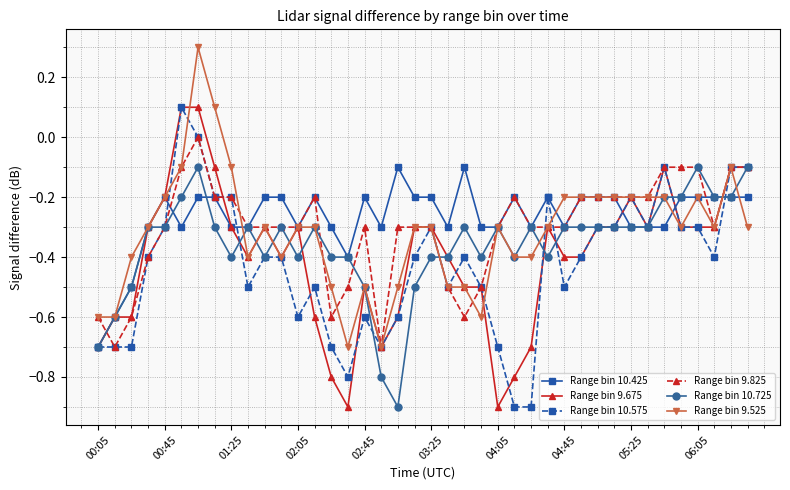

What is the value of the Range bin 10.575 point at the 34th from the left?

-0.3